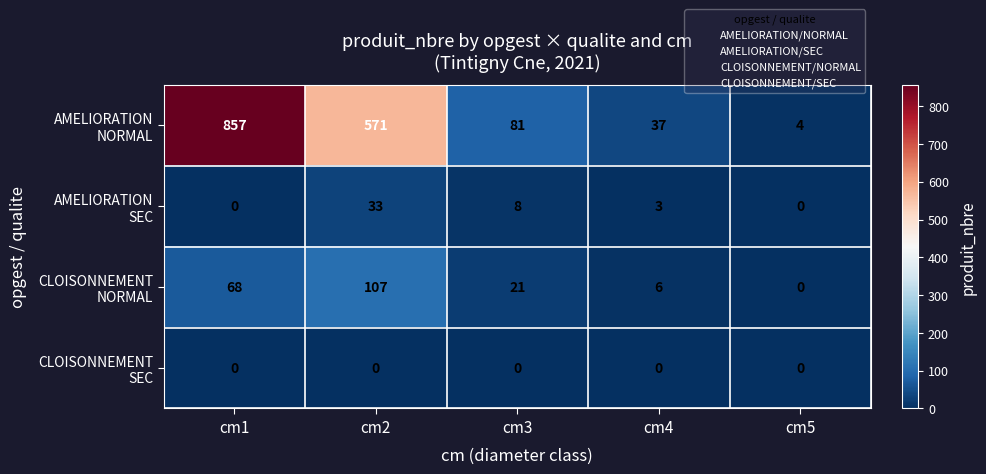

What is the difference between the highest and lowest values at cm5?

4